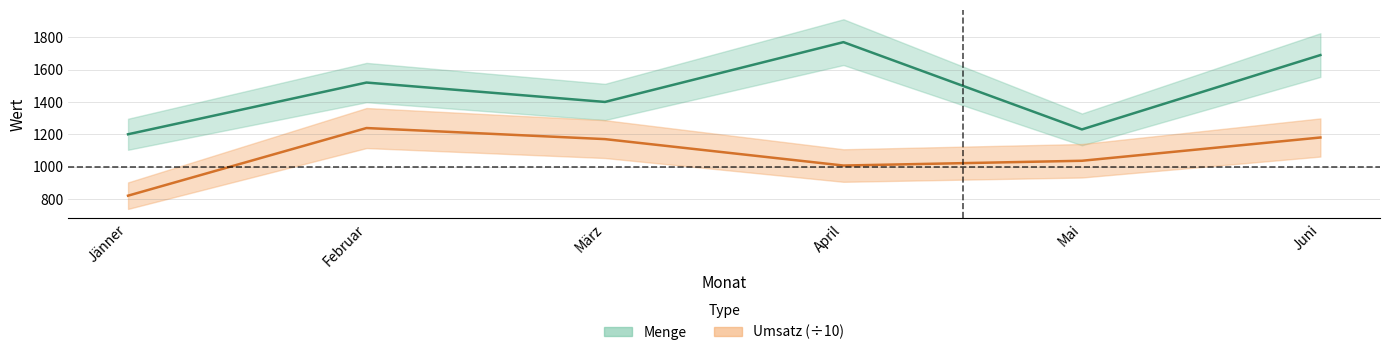

List the series in order of their peak value, lowest first.

Umsatz, Menge